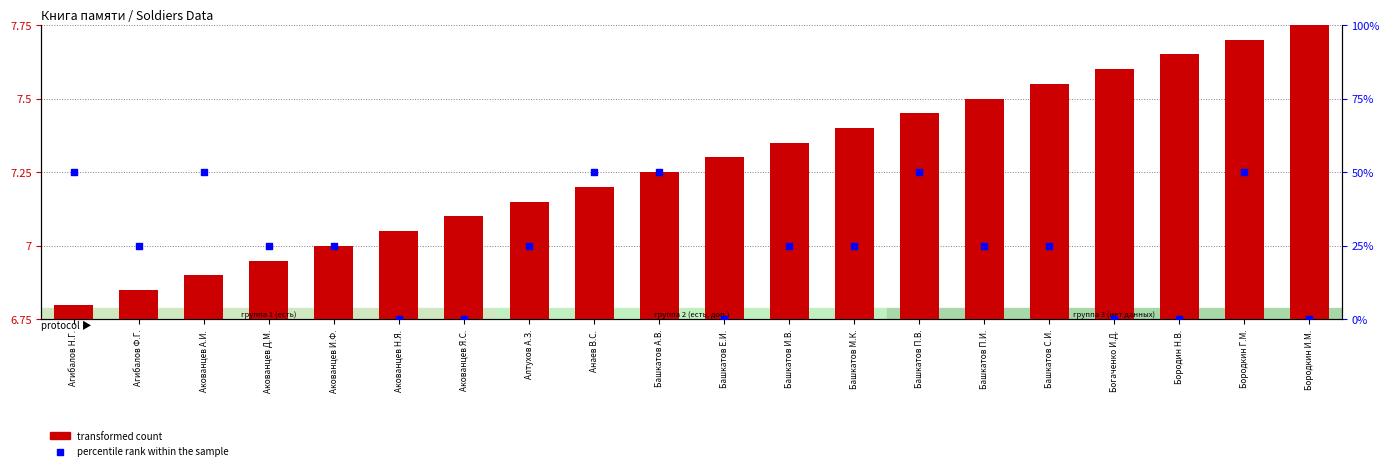

At which category is the sum across all series the highest?

Бородкин Г.М.